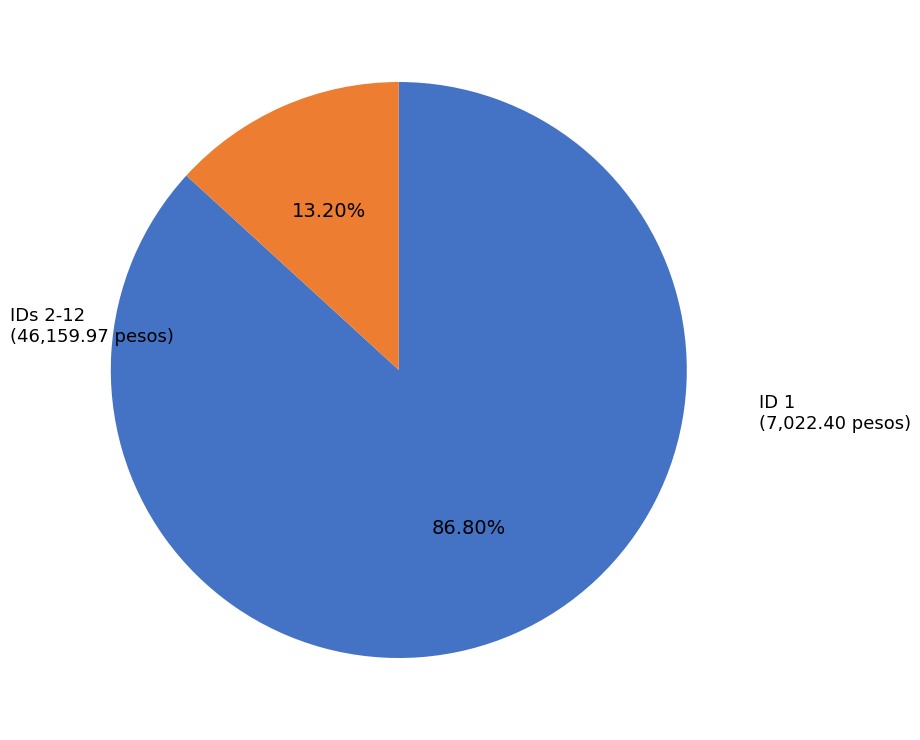

Does any single category account for the majority?

Yes